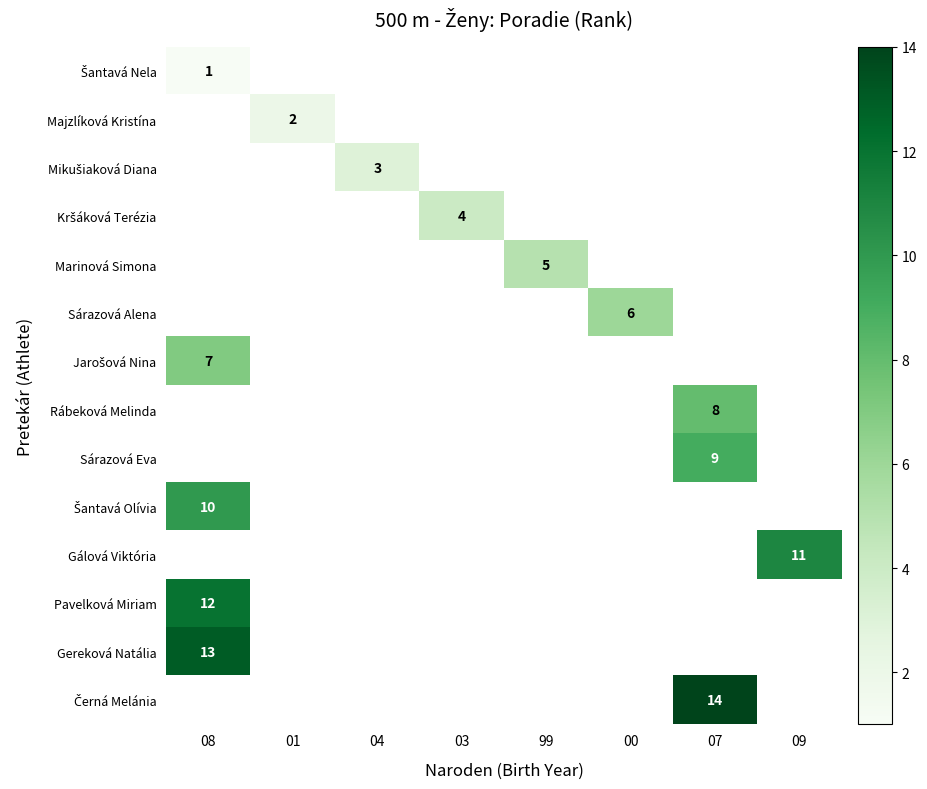

What is the smallest value displayed?

1.0